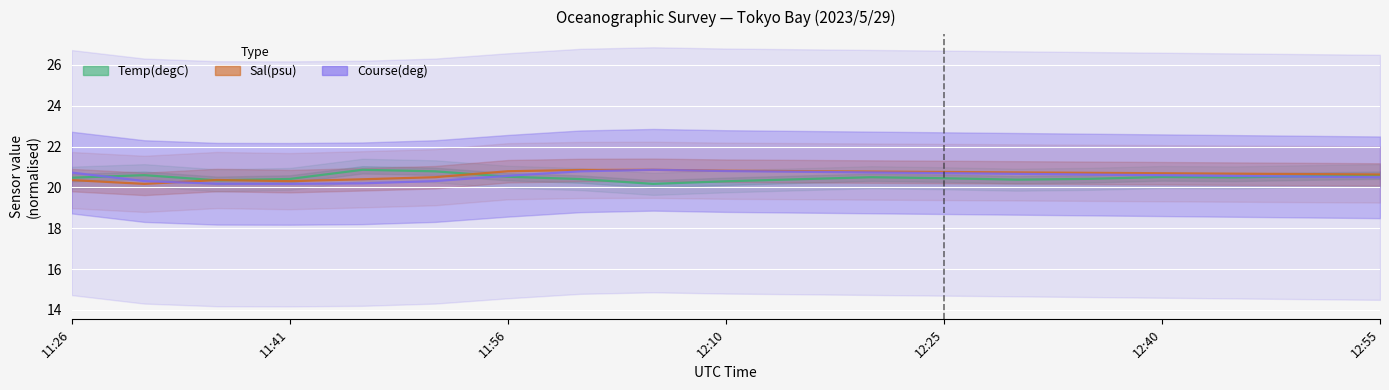

Is this an area chart (filled region under the line)?

No